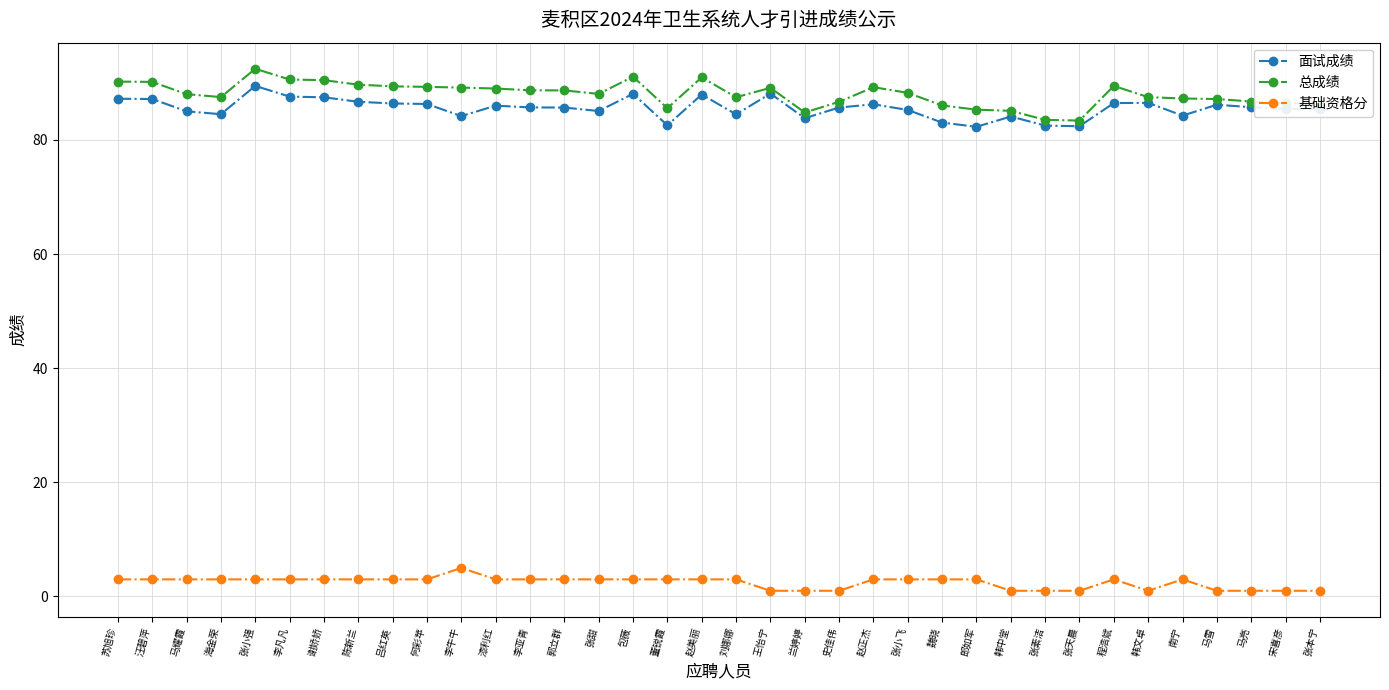

True or false: 总成绩 and 基础资格分 intersect in this chart.

False